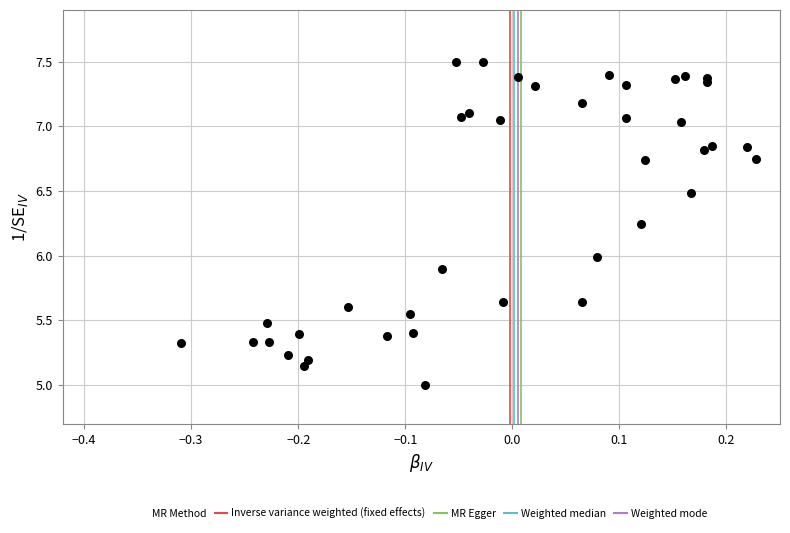

What is the range of X values (max minus min)?

0.5